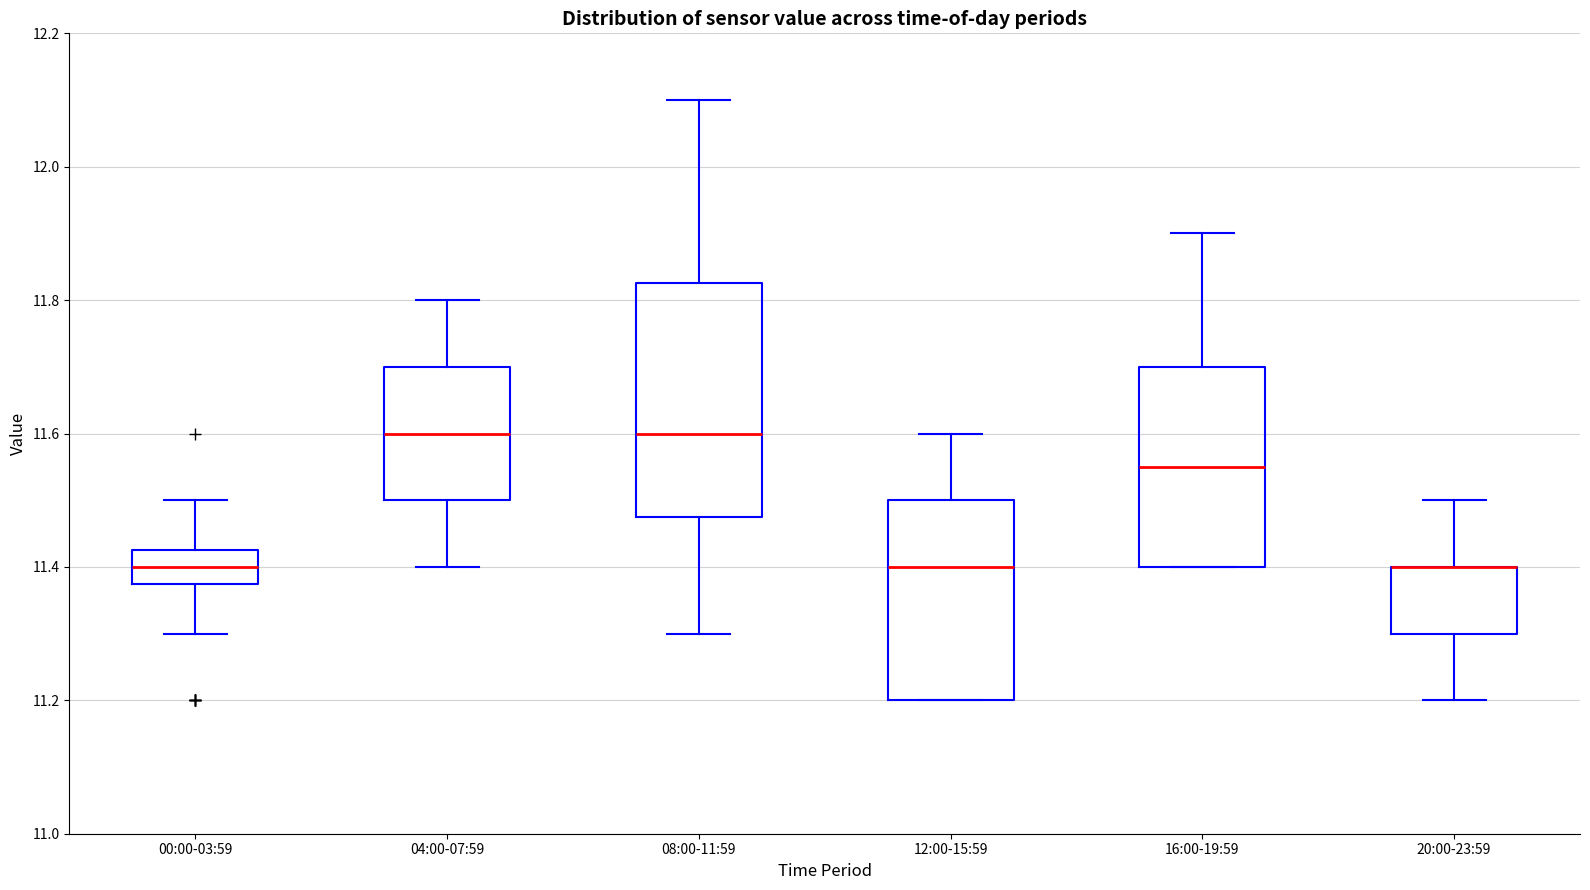

Reading left to right, read every box against the y-axis: the position of its median line, the range the box covers, and the ends of its whiskers. The values are not printed on the chart, so give them approximately, as read against the axis.

00:00-03:59: median 11.40, box 11.38 to 11.42, whiskers 11.30 to 11.50
04:00-07:59: median 11.60, box 11.50 to 11.70, whiskers 11.40 to 11.80
08:00-11:59: median 11.60, box 11.48 to 11.82, whiskers 11.30 to 12.10
12:00-15:59: median 11.40, box 11.20 to 11.50, whiskers 11.20 to 11.60
16:00-19:59: median 11.56, box 11.40 to 11.70, whiskers 11.40 to 11.90
20:00-23:59: median 11.40 (drawn on the box's upper edge), box 11.30 to 11.40, whiskers 11.20 to 11.50